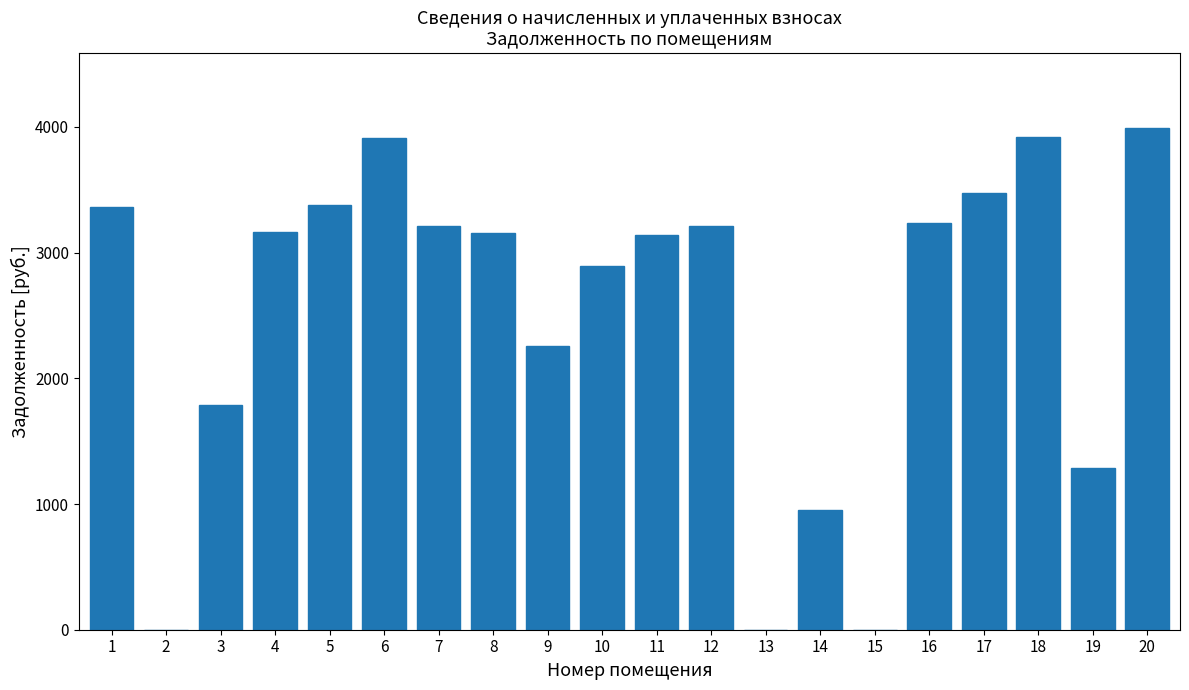

What is the change in value from 3 to 9?

+468.2